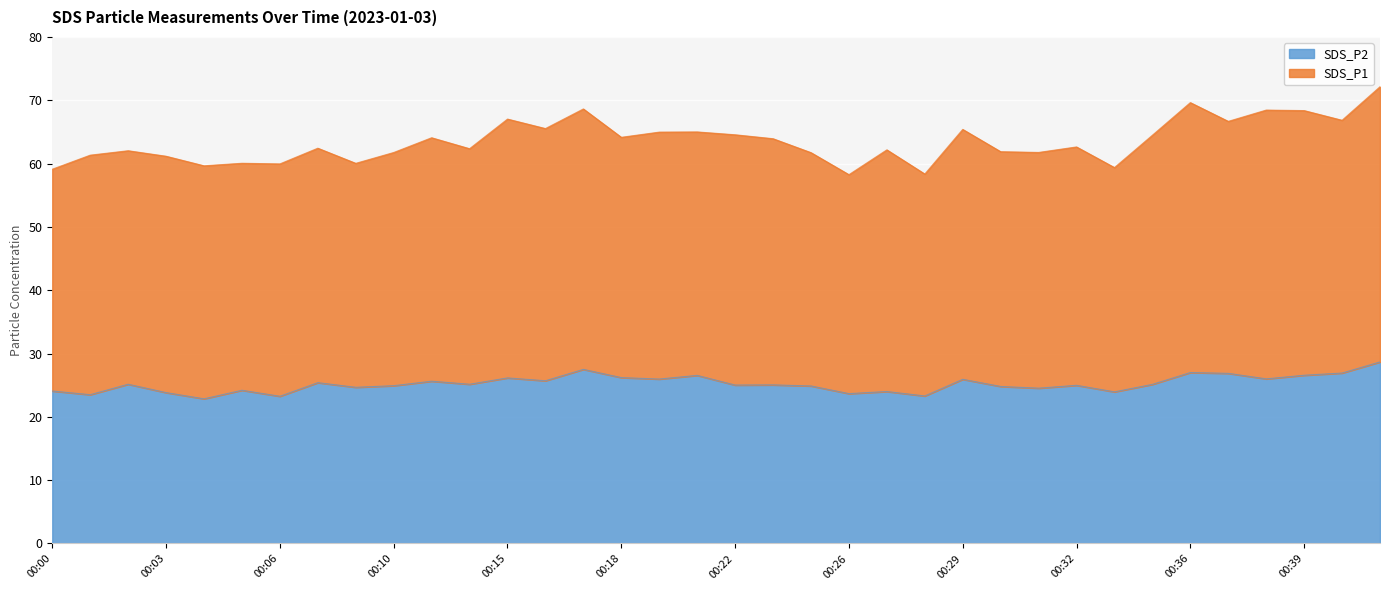

Rank the categories by value from highest to lowest.

00:41, 00:17, 00:36, 00:40, 00:37, 00:39, 00:20, 00:18, 00:15, 00:38, 00:19, 00:29, 00:16, 00:12, 00:08, 00:02, 00:13, 00:34, 00:24, 00:22, 00:32, 00:10, 00:25, 00:30, 00:09, 00:31, 00:05, 00:00, 00:27, 00:33, 00:03, 00:26, 00:01, 00:28, 00:06, 00:04